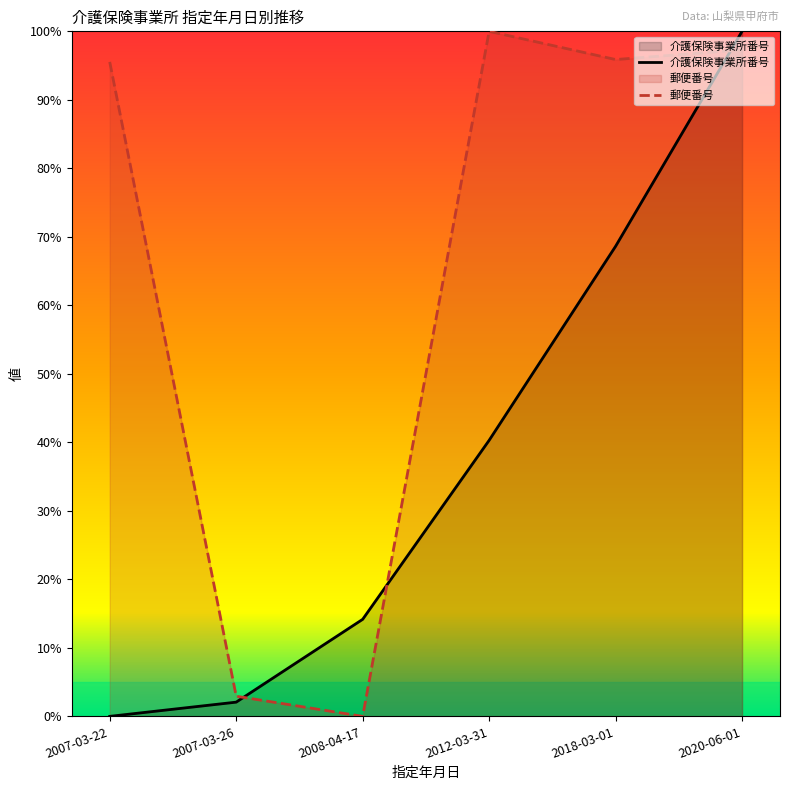

True or false: 介護保険事業所番号 has more than 2 interior local peaks.

False